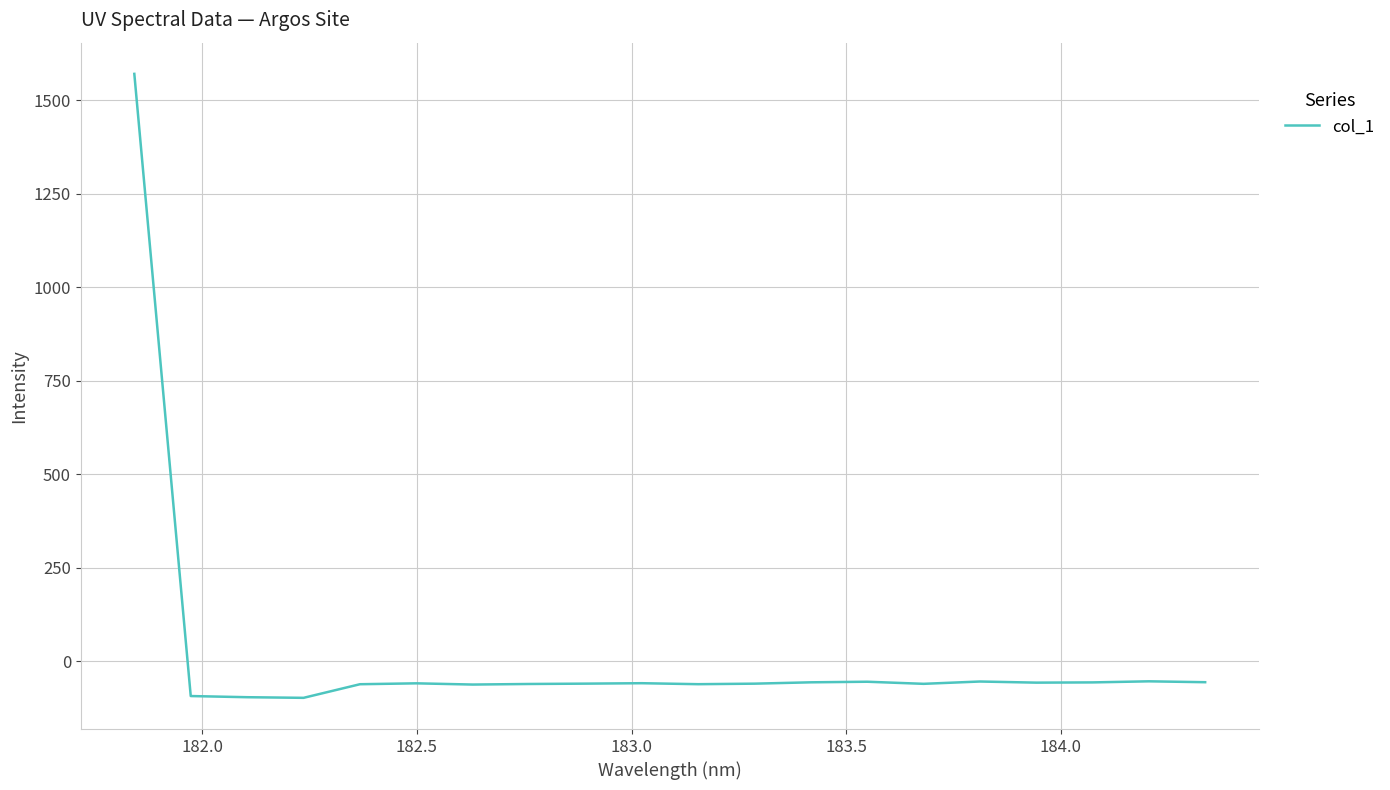

True or false: the data has more than 1 interior local peaks.

True